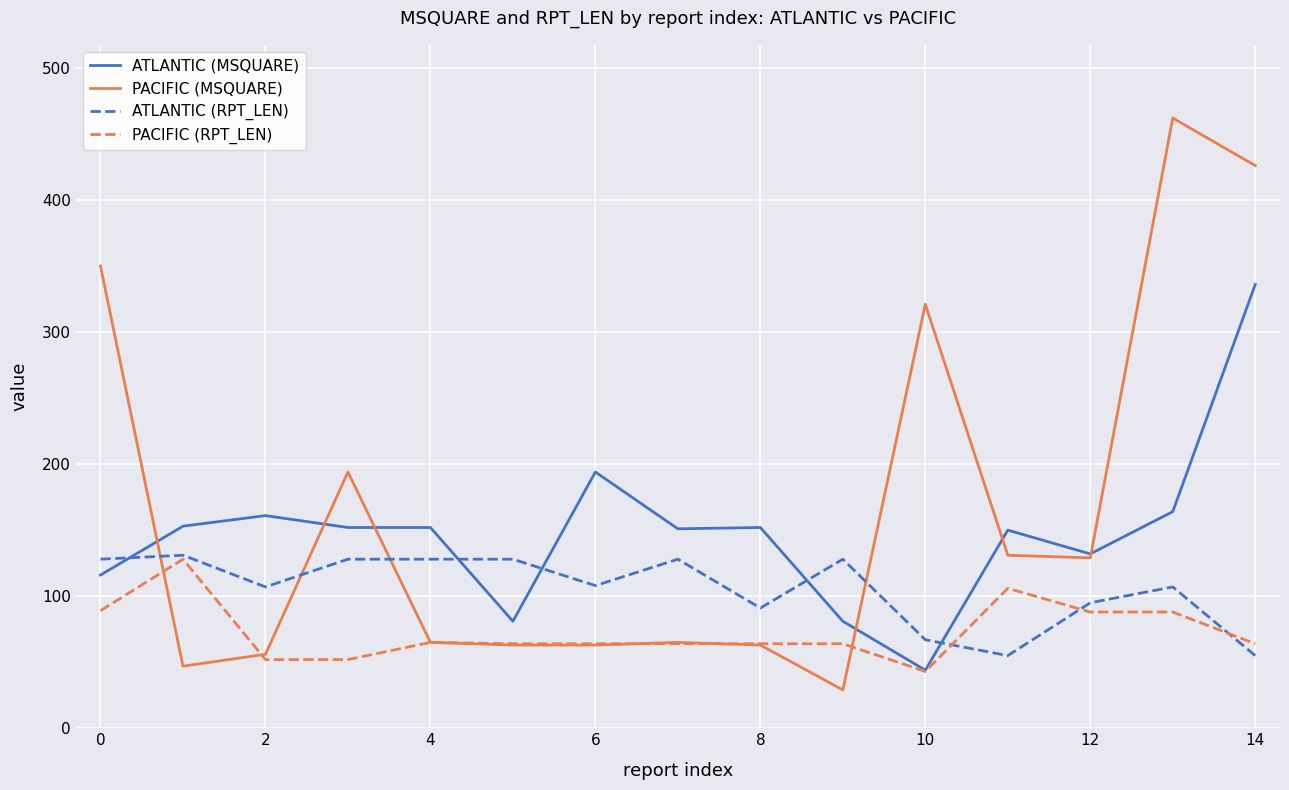

List the series in order of their overall mean, highest first.

PACIFIC (MSQUARE), ATLANTIC (MSQUARE), ATLANTIC (RPT_LEN), PACIFIC (RPT_LEN)